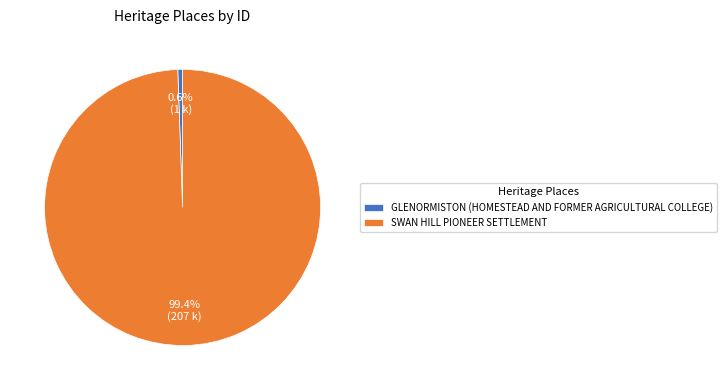

To the nearest percent, what is the average slice percentage?

50%